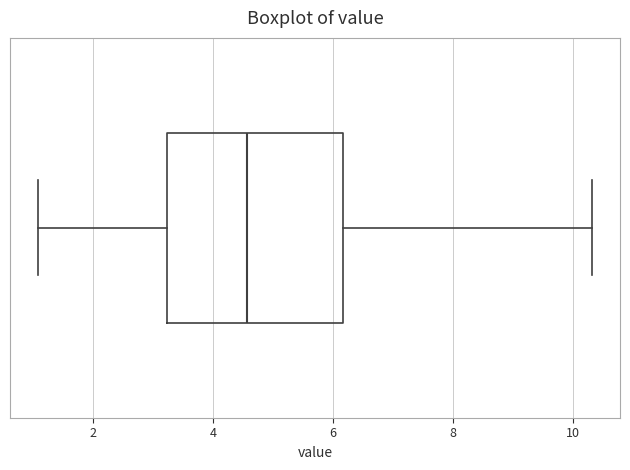

Where does the left whisker of the box end on the x-axis? The values are not printed on the chart, so give them approximately, as read against the axis.

1.0